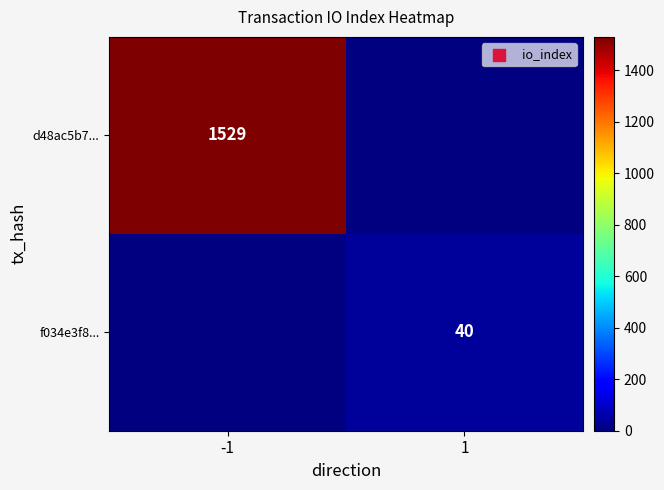

True or false: f034e3f8... has a value of 40 at 1.

True